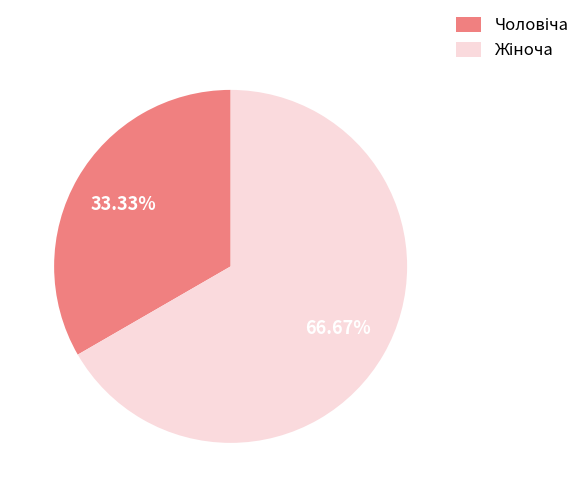

Is there a majority slice in this chart?

Yes